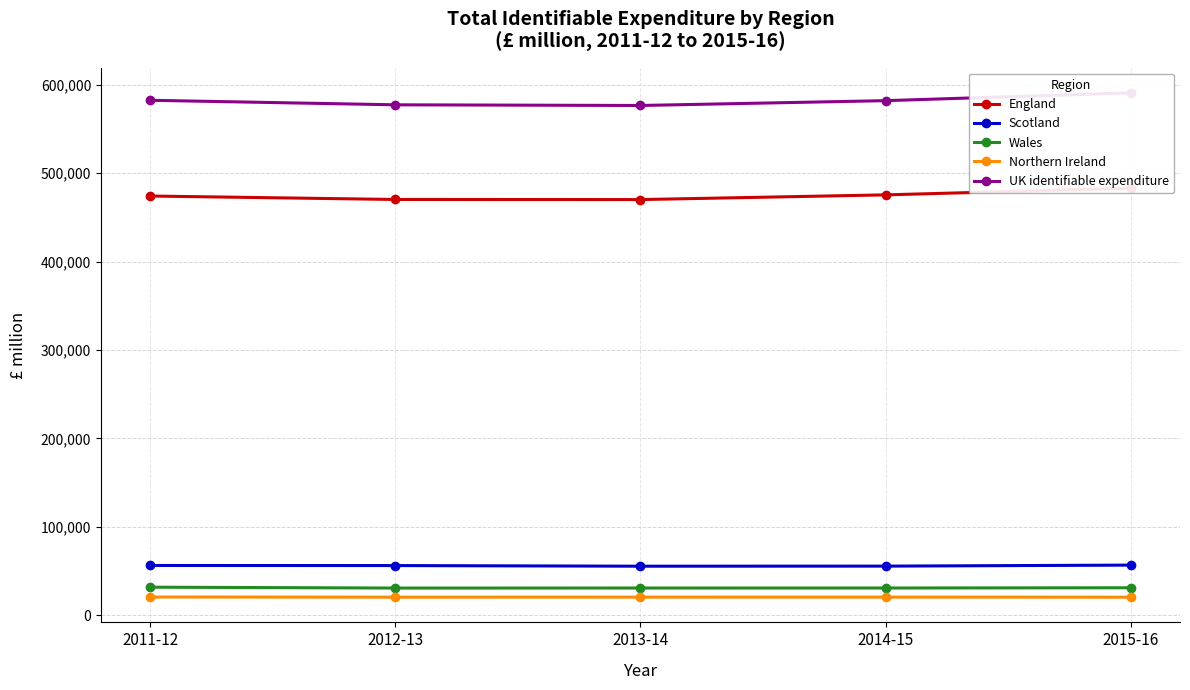

The Scotland series shows 56087 at 2012-13. True or false?

True